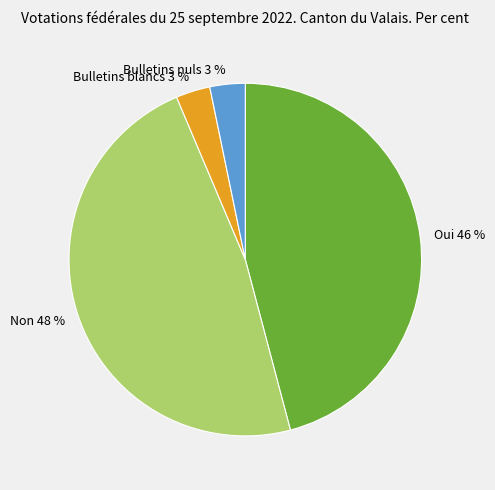

Count the number of slices in the pie.

4